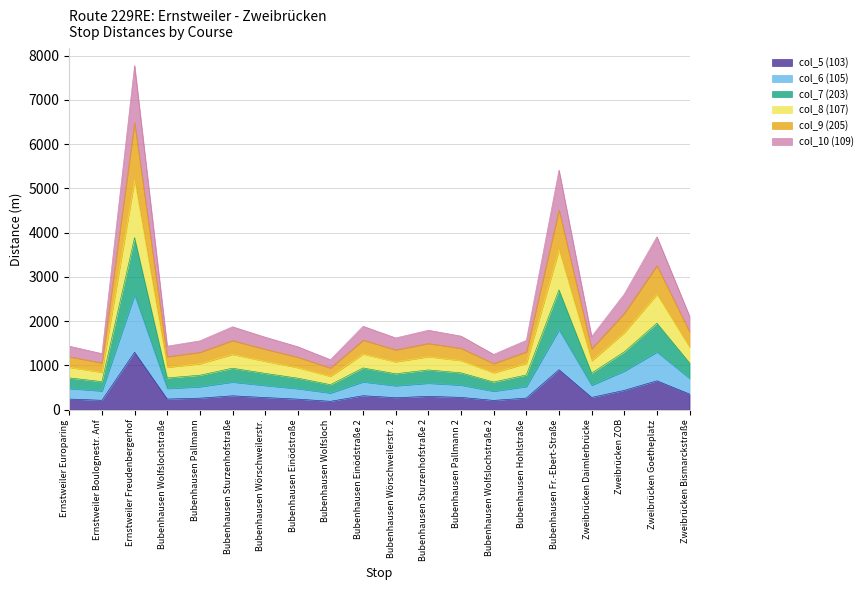

List the series in order of their peak value, lowest first.

col_5 (103), col_6 (105), col_7 (203), col_8 (107), col_9 (205), col_10 (109)